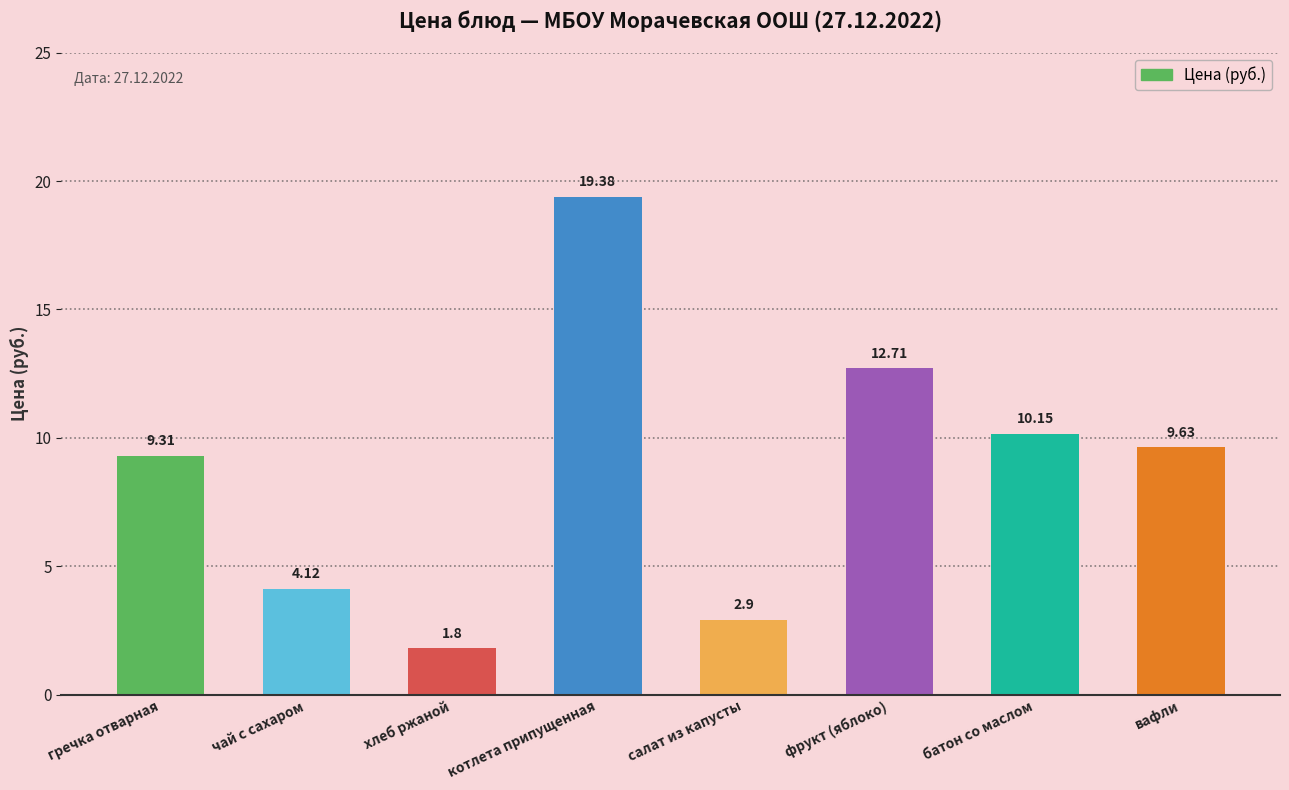

Reading left to right, what are all the values shown in this chart?

гречка отварная=9.3	чай с сахаром=4.1	хлеб ржаной=1.8	котлета припущенная=19.4	салат из капусты=2.9	фрукт (яблоко)=12.7	батон со маслом=10.2	вафли=9.6